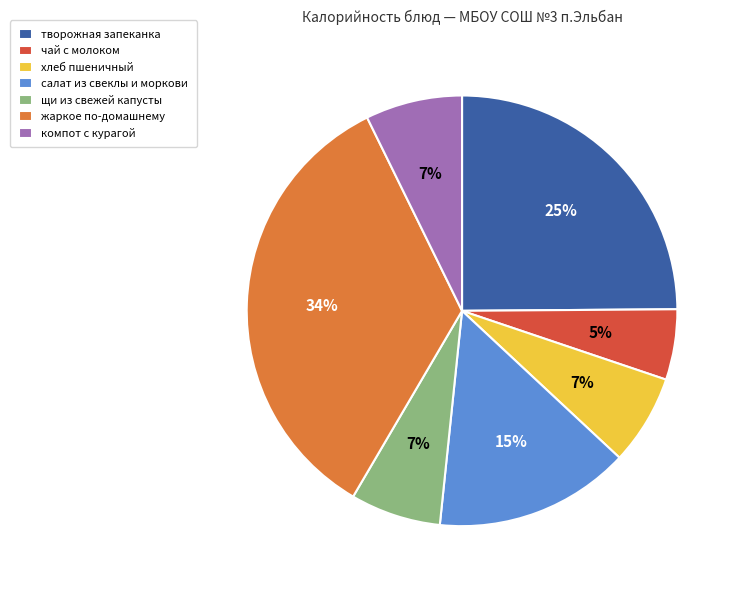

Does творожная запеканка account for over 50% of the chart?

No